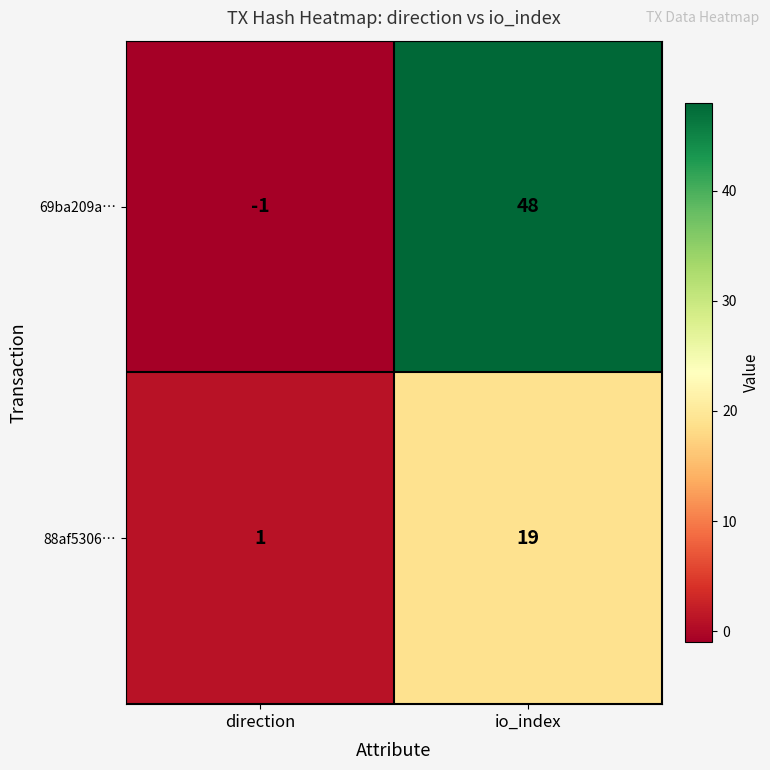

What is the sum of all 88af5306… values?

20